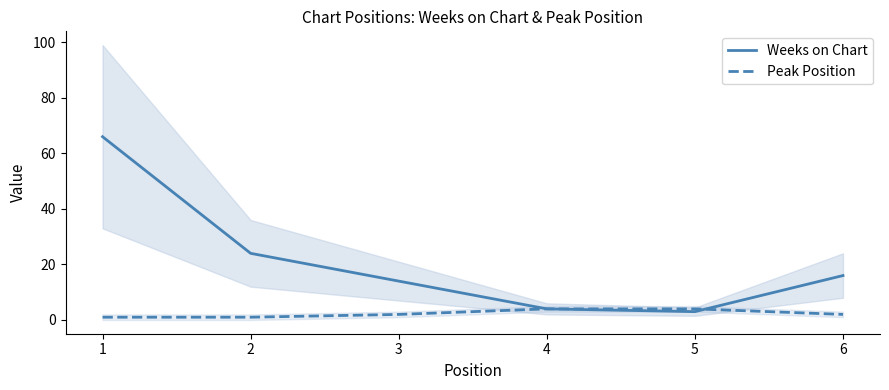

At how many categories does at least one series exceed 28?

1